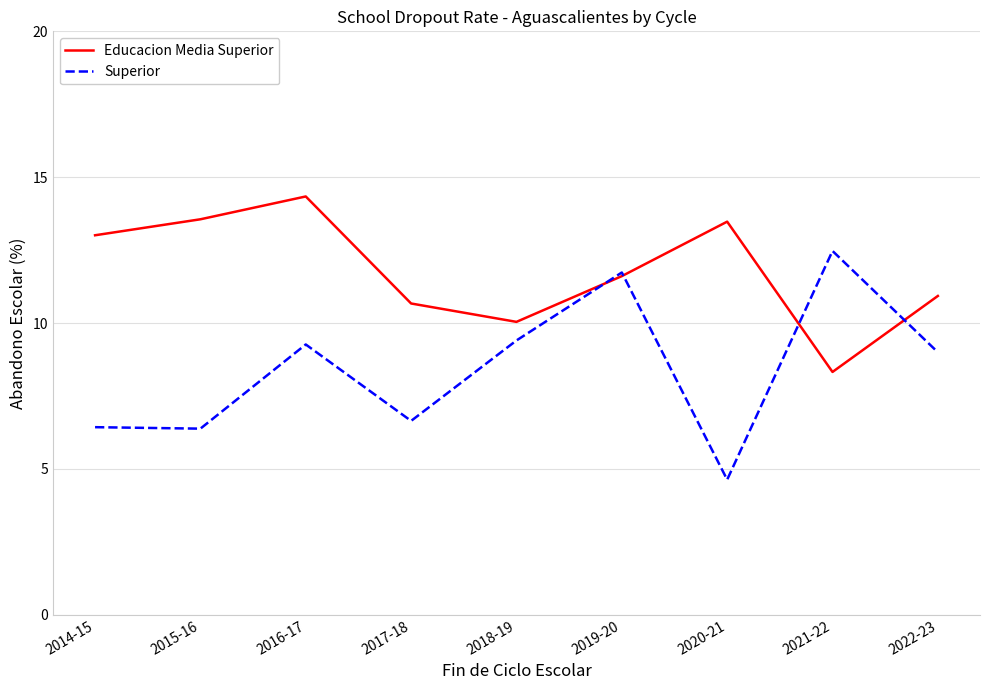

Where is Educacion Media Superior nearest to the value 11?

2022-23